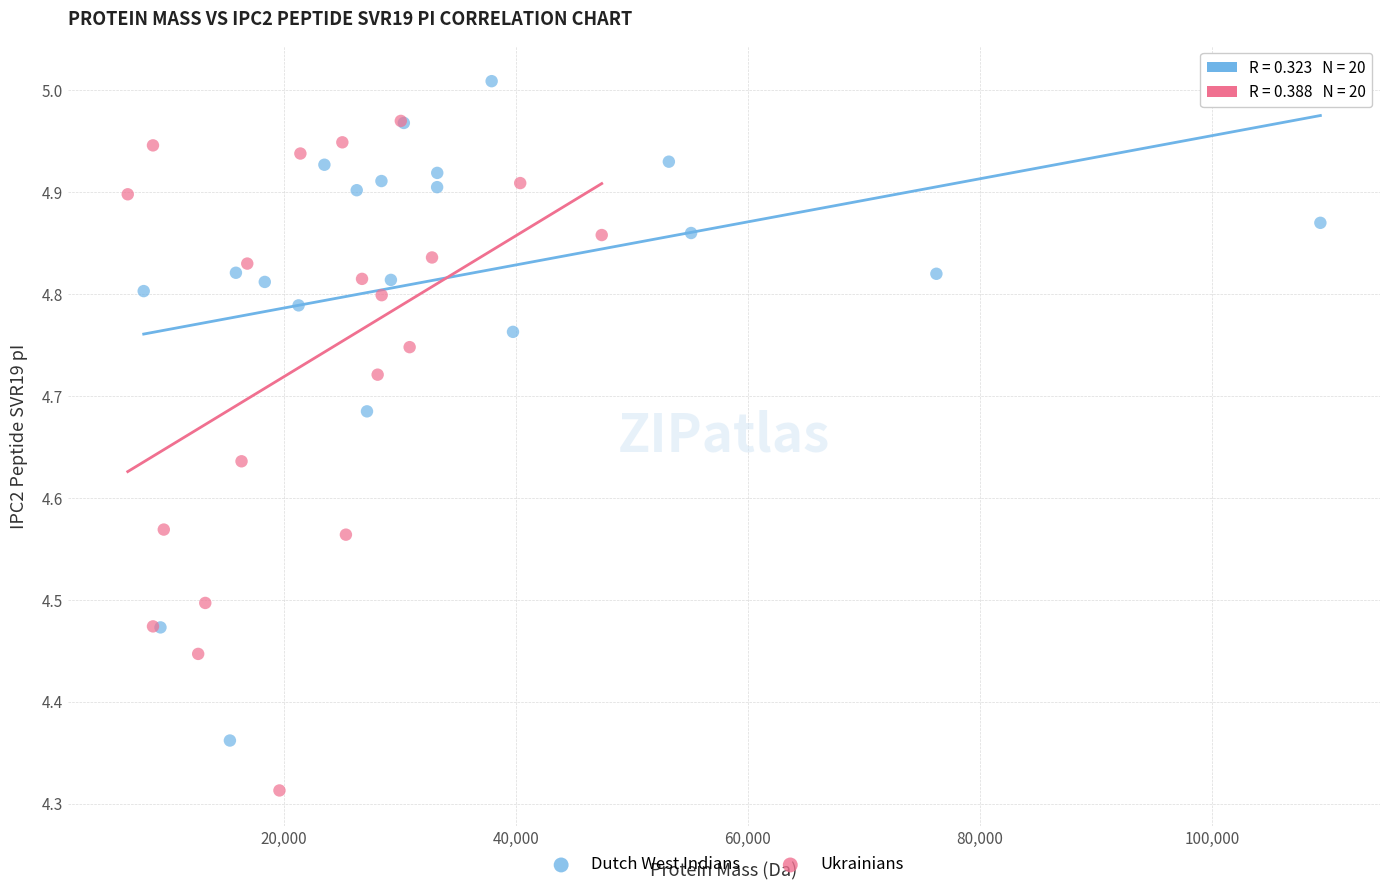

Which series reaches the minimum Y coordinate?

Ukrainians